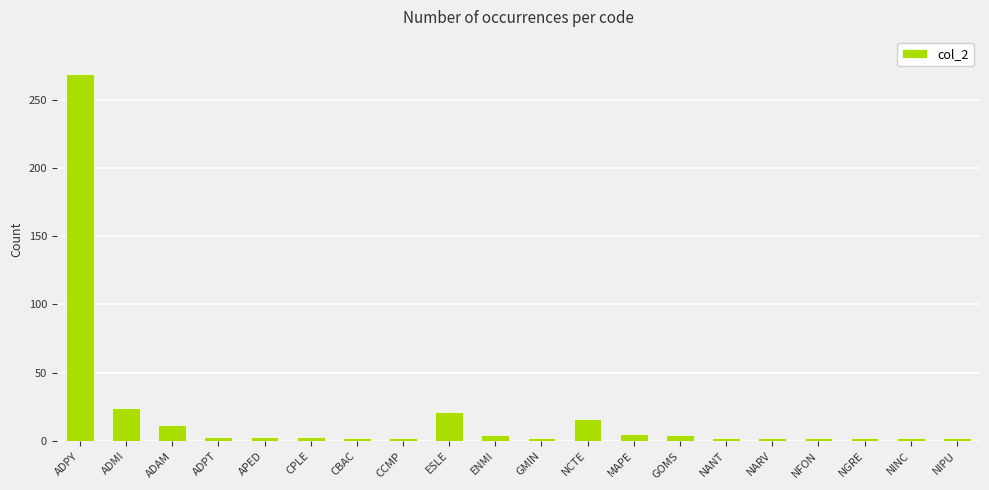

What is the average value?

19